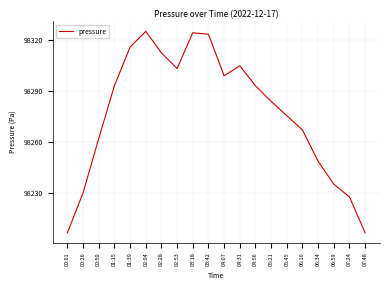

At which category does the data reach its first local peak?

02:04